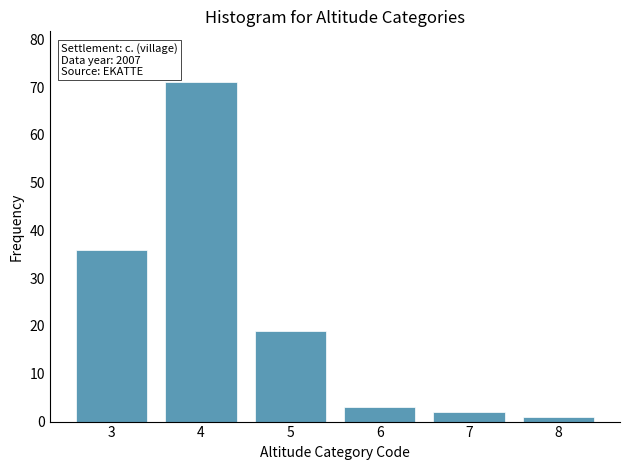

Reading left to right, what are all the values shown in this chart?

3=36	4=71	5=19	6=3	7=2	8=1